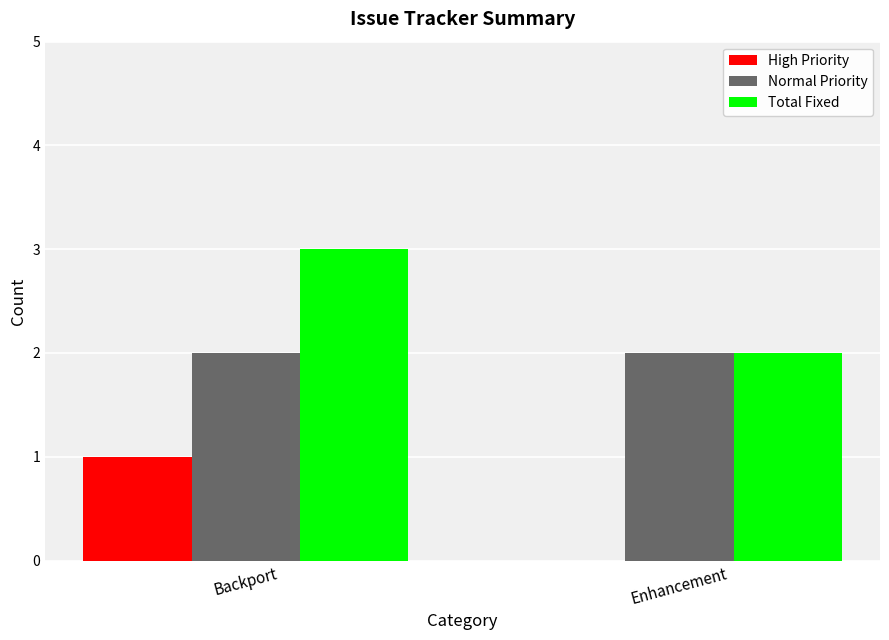

Is the value of Normal Priority at Enhancement greater than the value of High Priority at Backport?

Yes